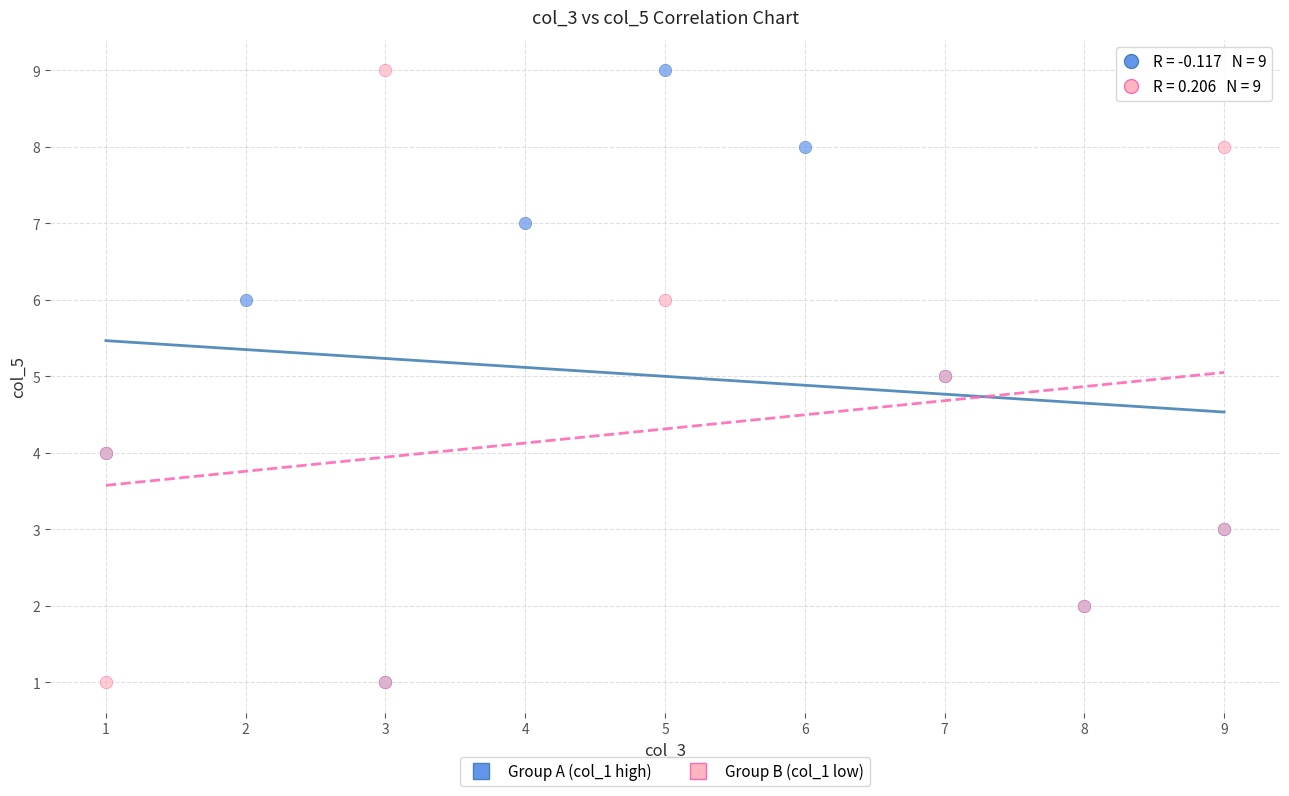

What are all the series names shown in the legend?

Group A (col_1 high), Group B (col_1 low)